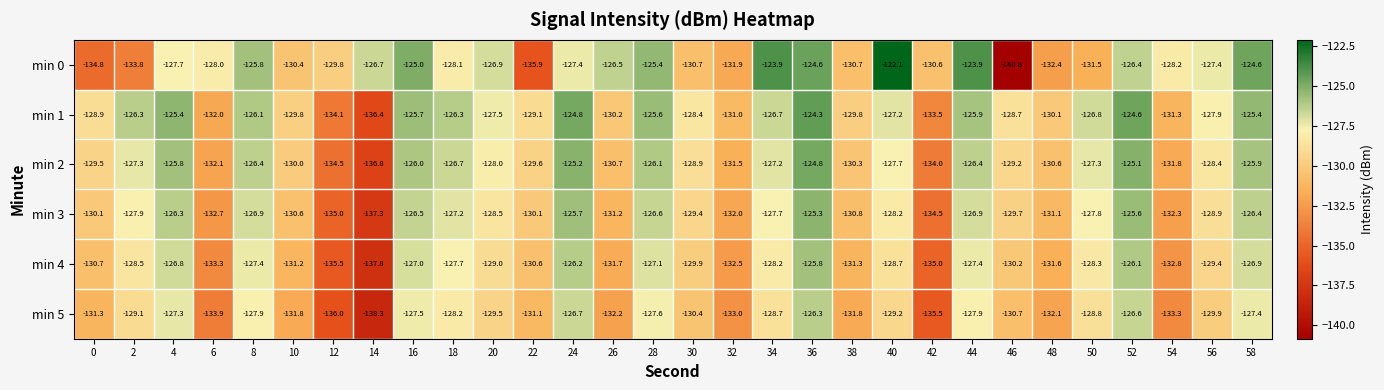

Which series has the largest total across all categories?

min 1